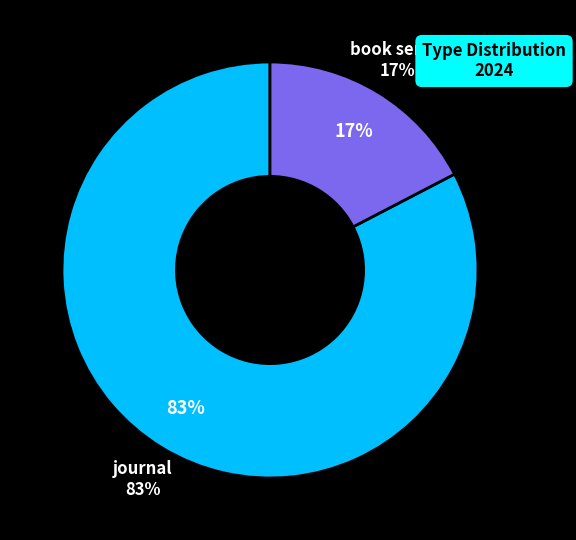

What is the majority slice?

journal